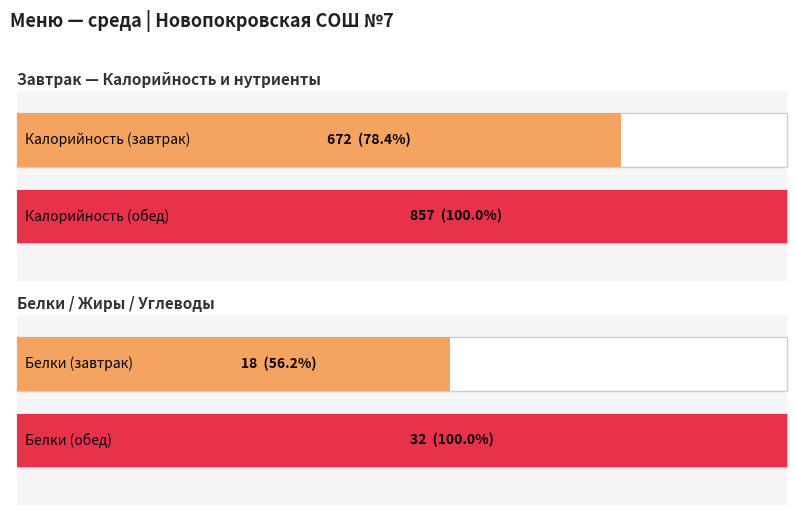

Does the chart contain stacked bars?

No